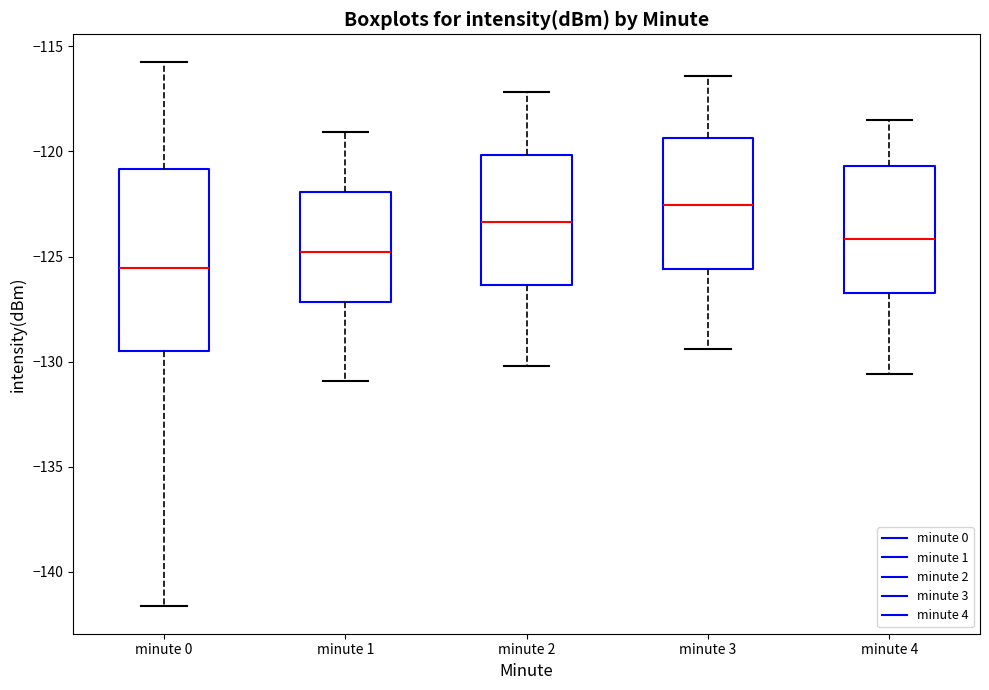

Which box is the tallest, from its lower edge to its upper edge?

minute 0